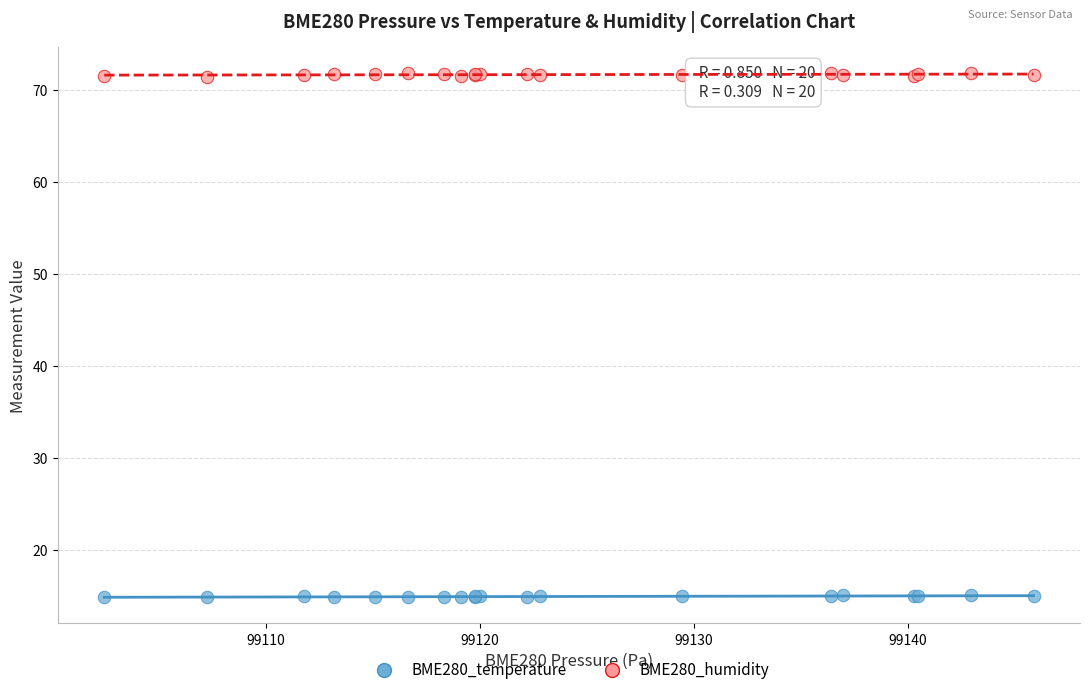

Which series reaches the maximum Y coordinate?

BME280_humidity